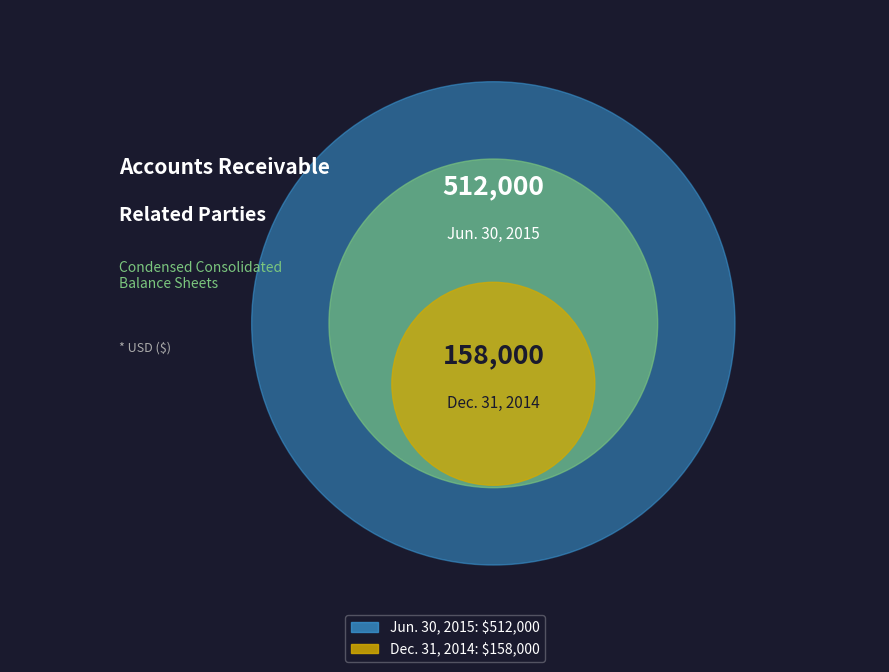

Is the sum of Jun. 30, 2015 and Dec. 31, 2014 greater than half?

Yes